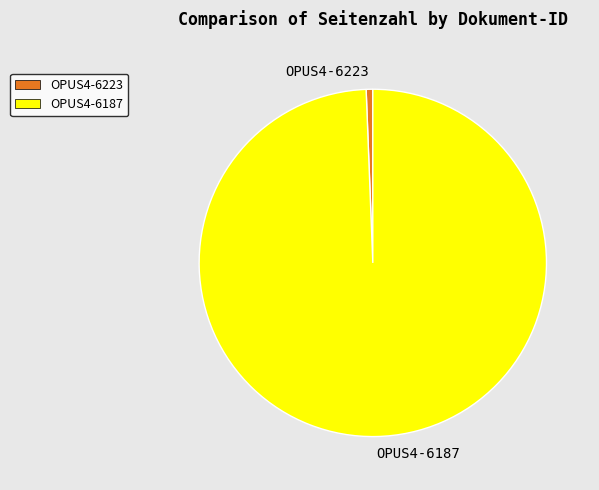

Count the number of slices in the pie.

2